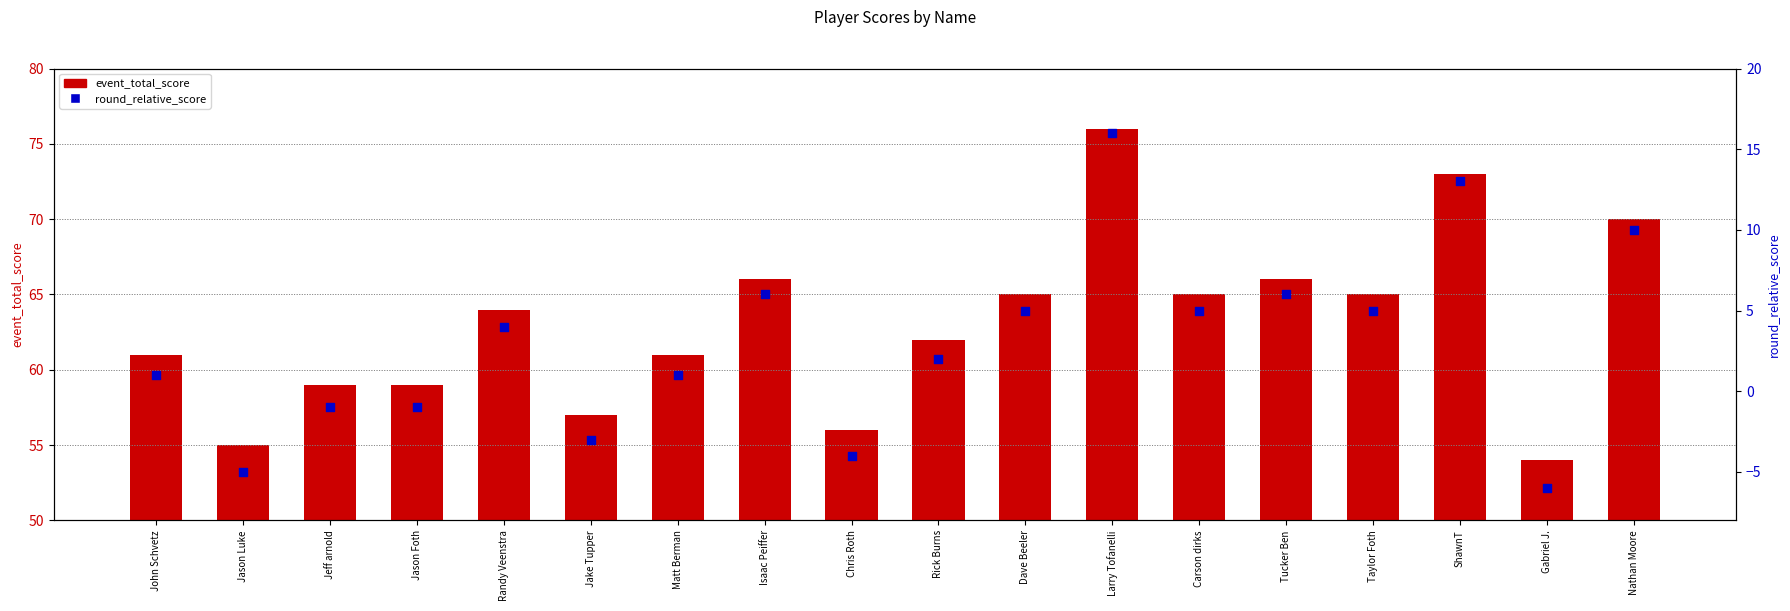

What are all the series names shown in the legend?

event_total_score, round_relative_score